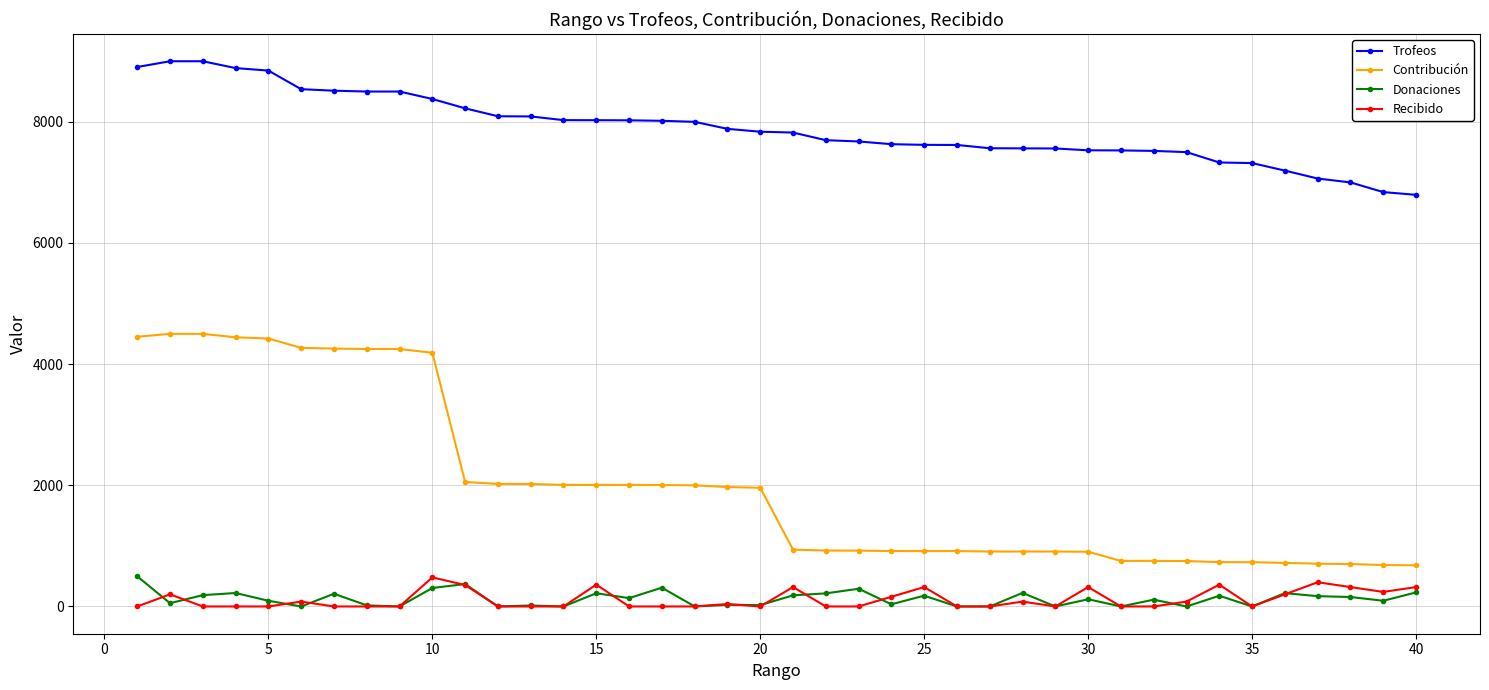

What is the lowest value of the Contribución series?

679